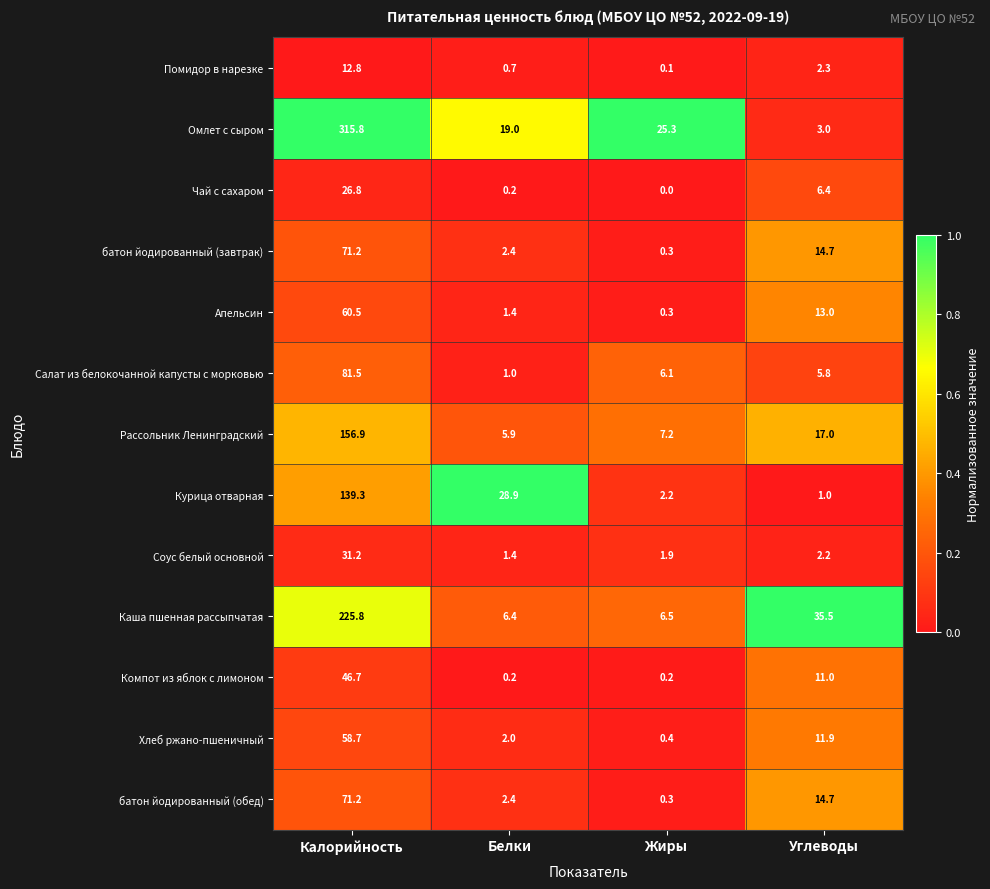

Which category has the lowest value in the Каша пшенная рассыпчатая series?

Белки